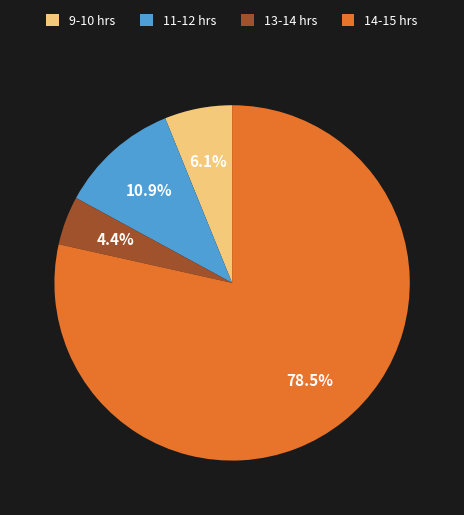

Is there a majority slice in this chart?

Yes